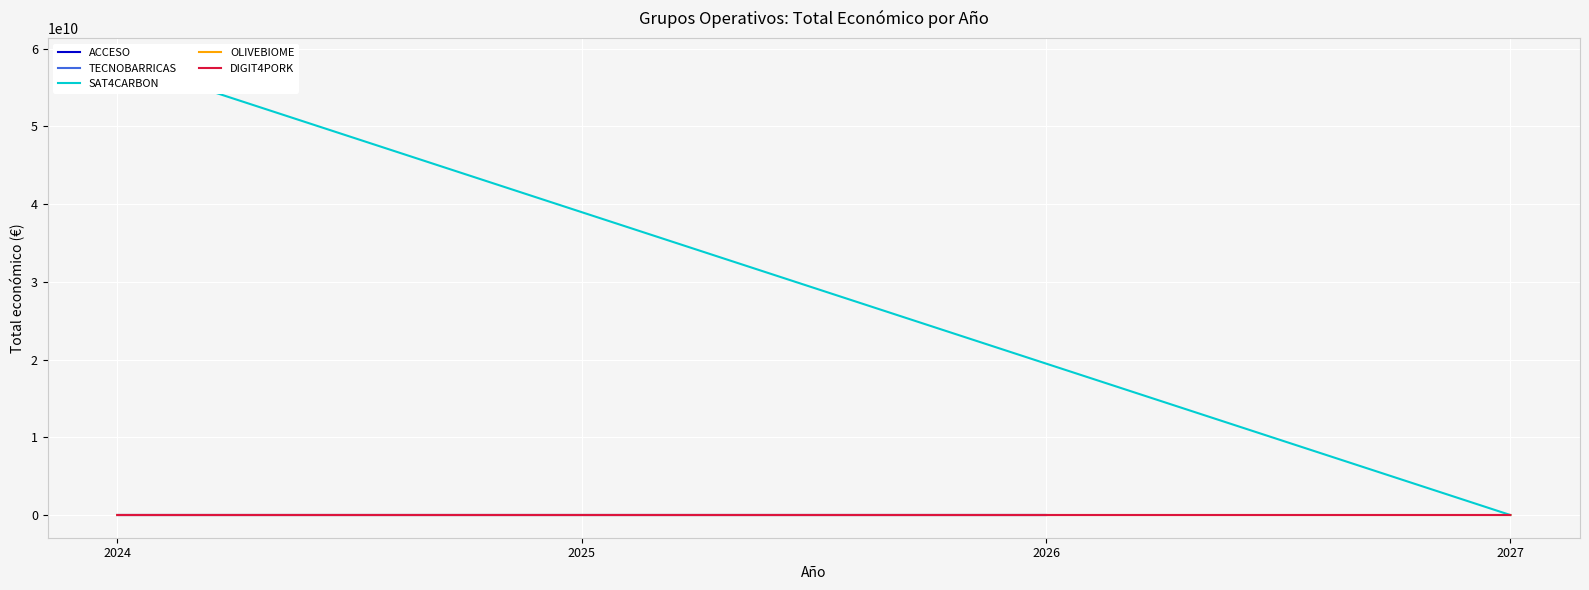

What is the sum of all SAT4CARBON values?

58462943742